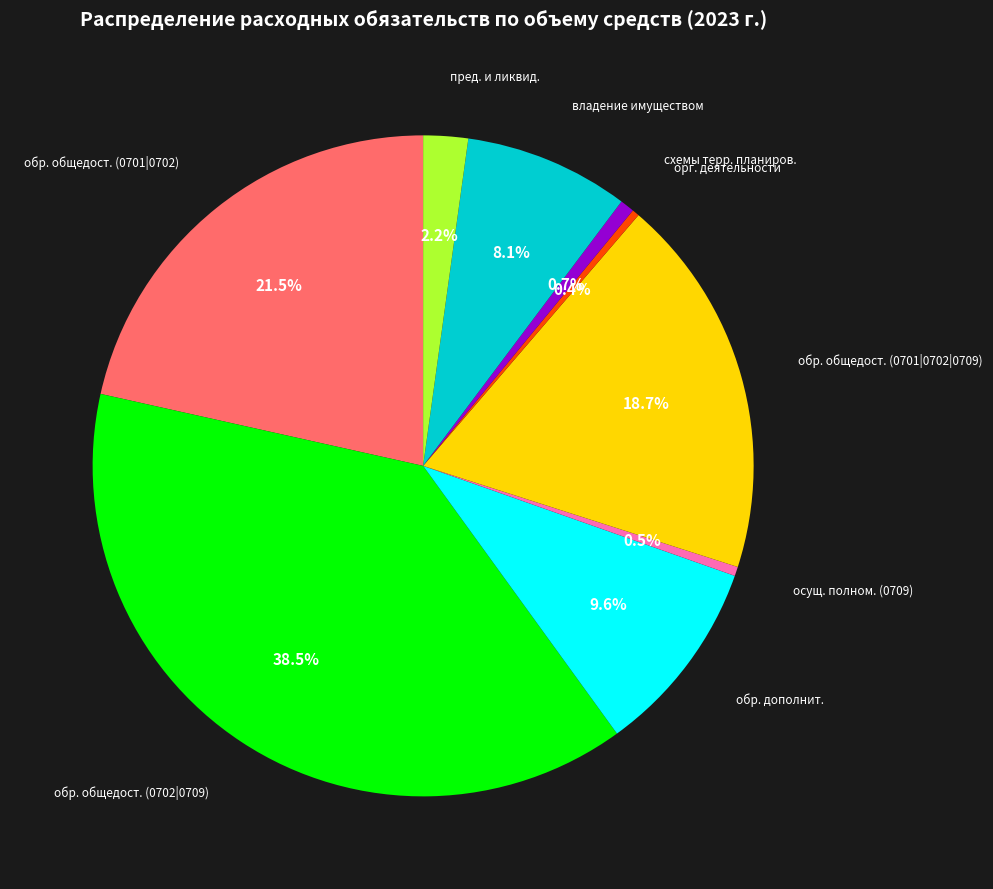

Which slice is the largest?

обр. общедост. (0702|0709)